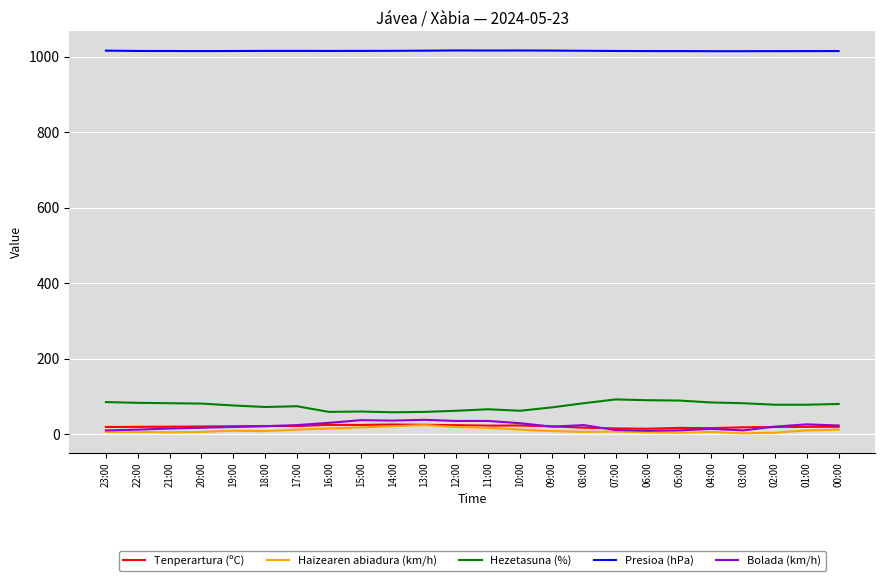

How many lines are shown in the chart?

5